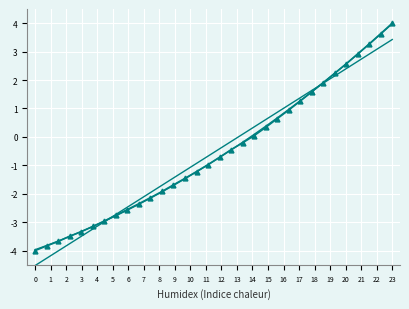

What is the maximum value shown in the chart?

4.0